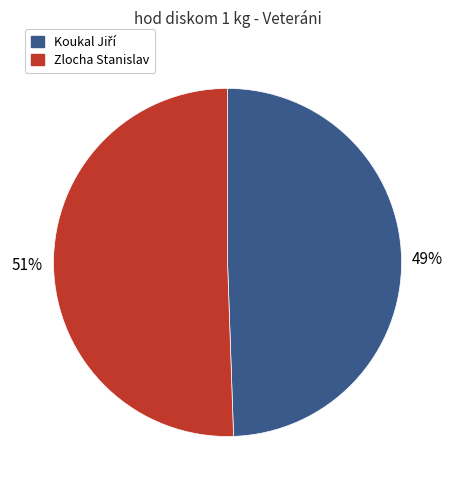

Is it true that Zlocha Stanislav is 62% of the pie?

False